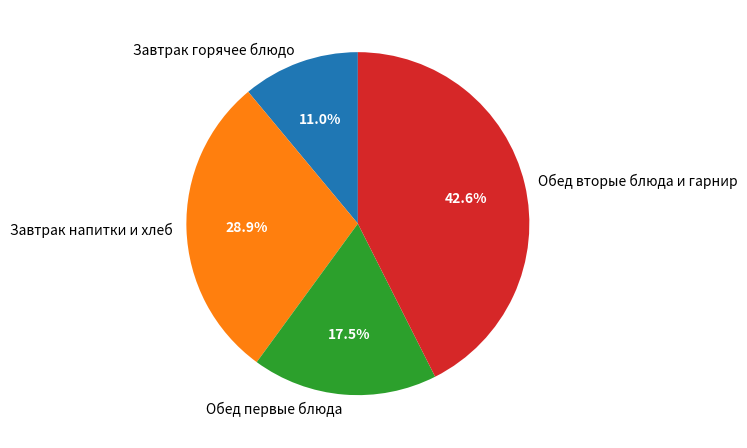

Which has a higher value, Обед вторые блюда и гарнир or Завтрак горячее блюдо?

Обед вторые блюда и гарнир